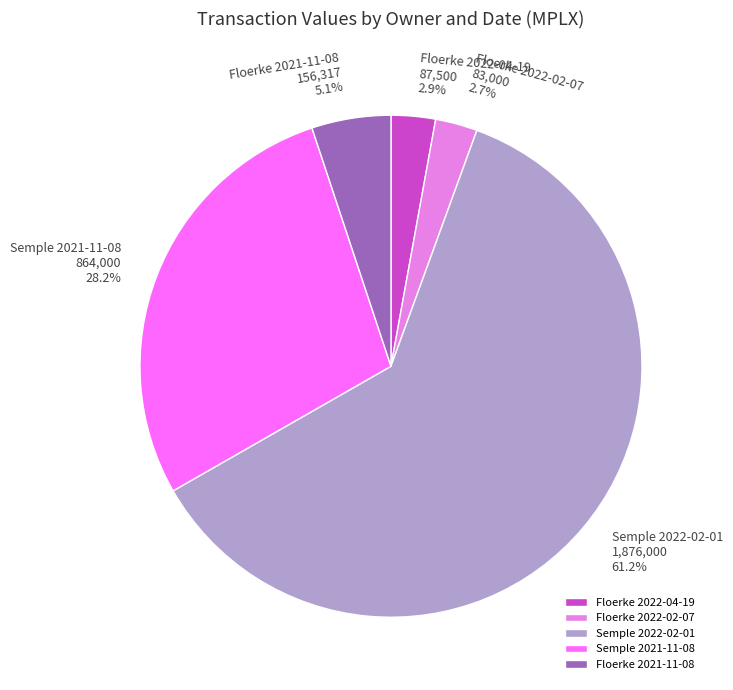

To the nearest percent, what is the combined percentage of Semple 2022-02-01 and Floerke 2022-02-07?

64%